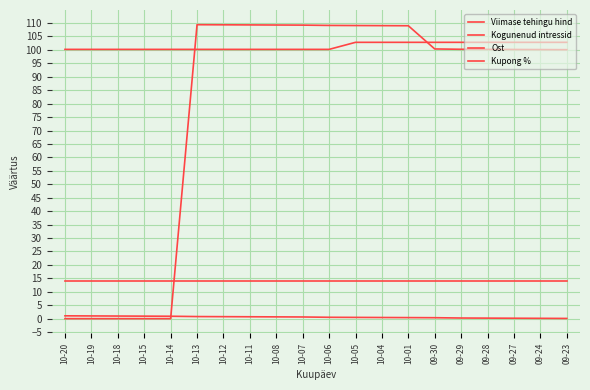

At 10-11, list the series in order from smallest to largest.

Kogunenud intressid, Kupong %, Viimase tehingu hind, Ost